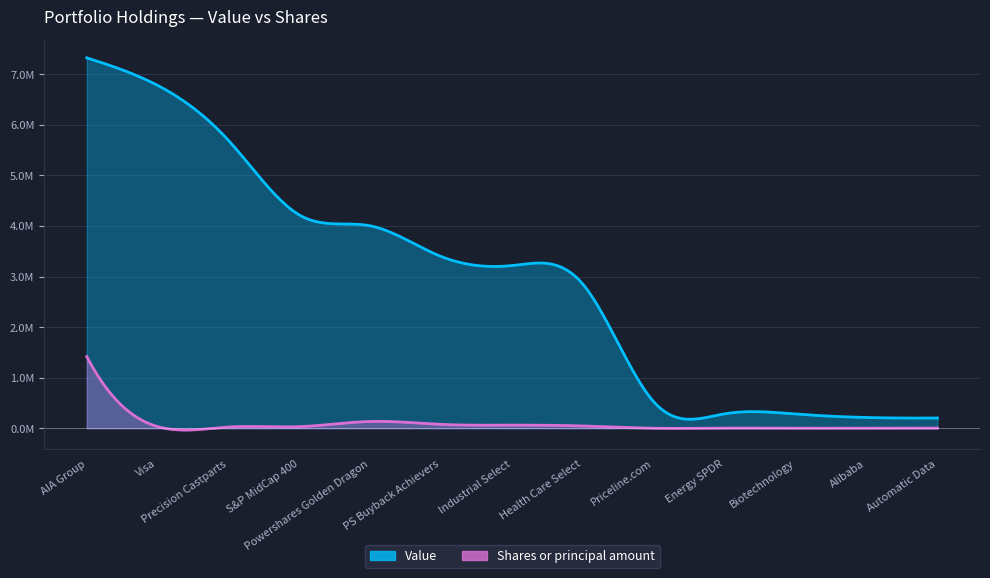

Where is the first local maximum for Shares or principal amount?

Powershares Golden Dragon